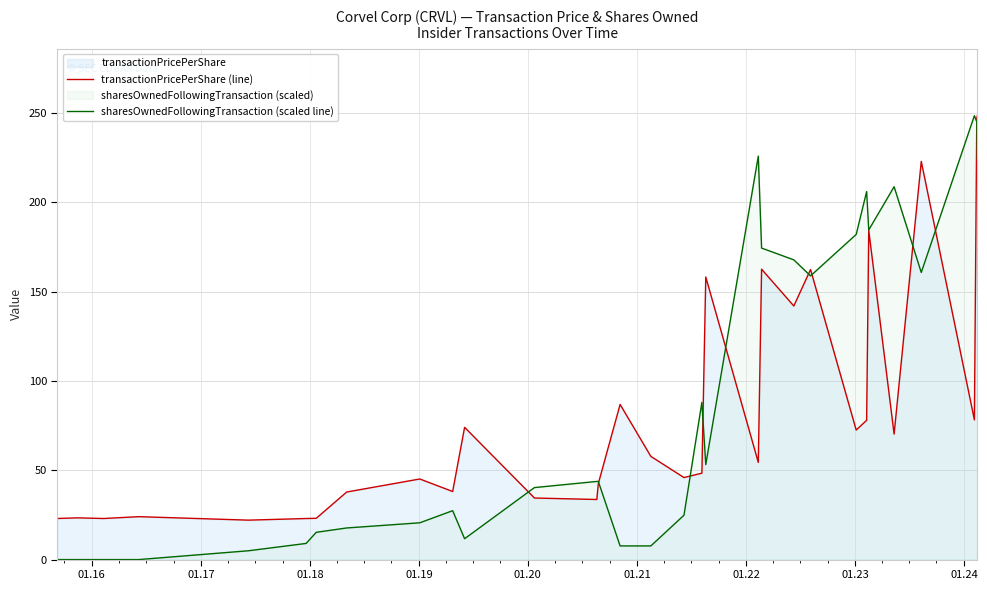

What is the highest value of the sharesOwnedFollowingTransaction (scaled line) series?

248.4